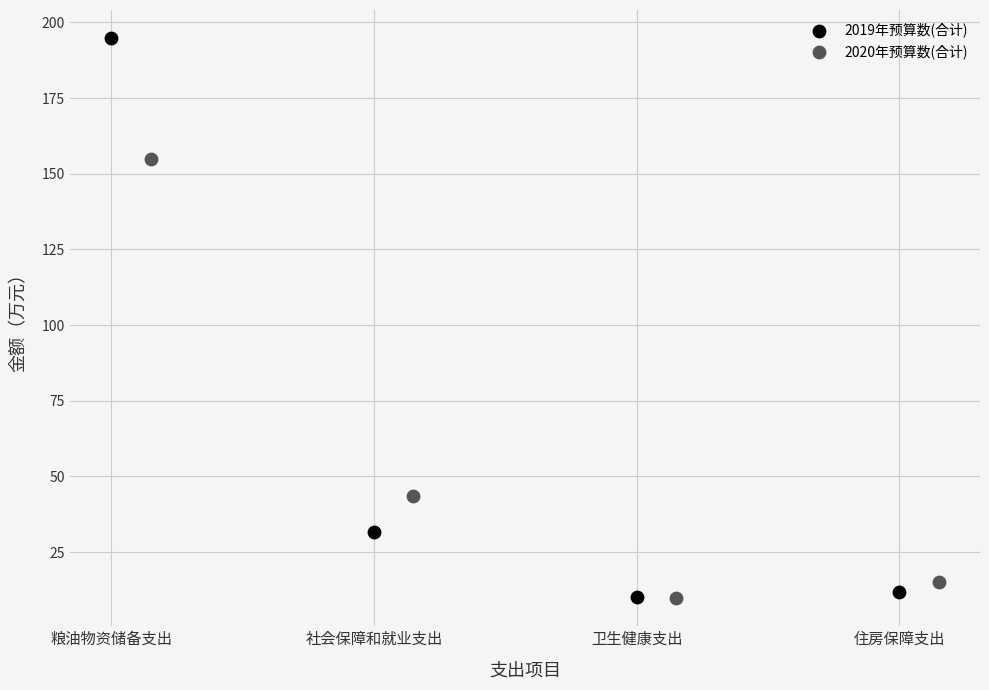

Which series has the largest Y range (max minus min)?

2019年预算数(合计)